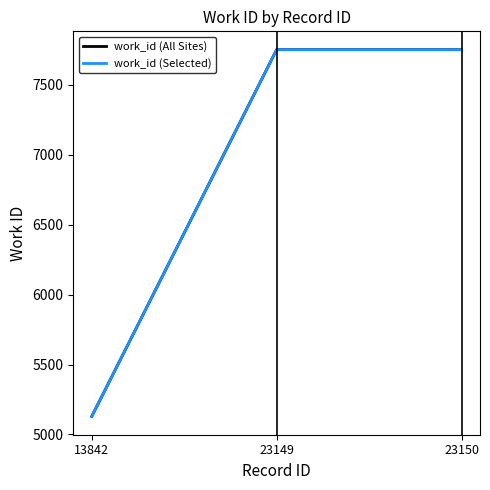

What is the average value of the work_id (All Sites) series?

6878